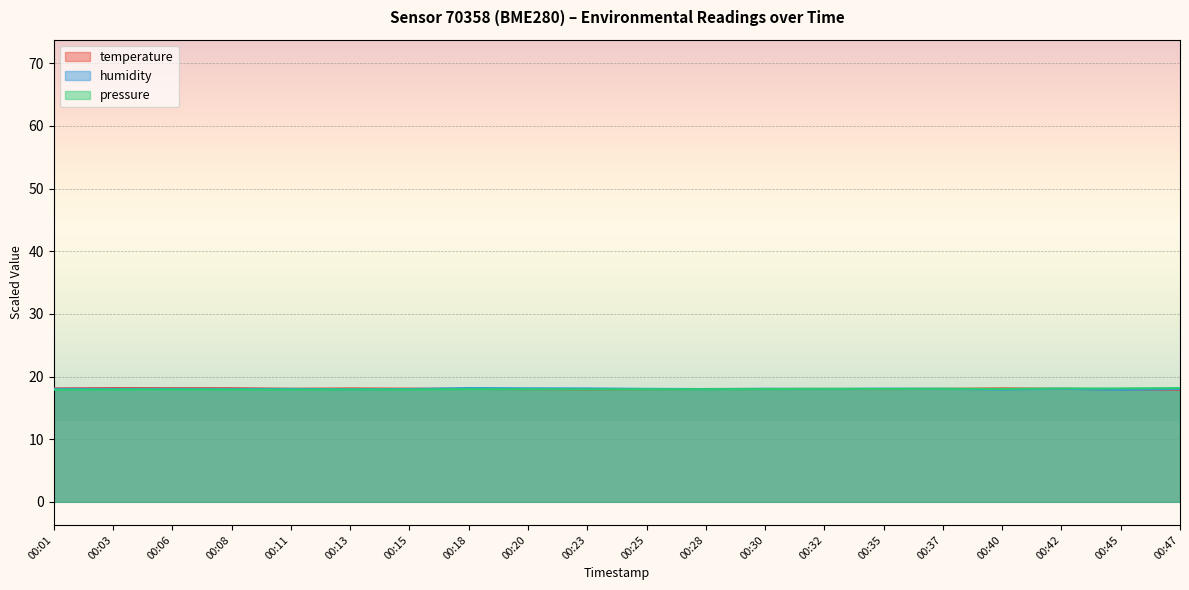

What is the value of the pressure_norm point at the 3rd from the left?

17.9